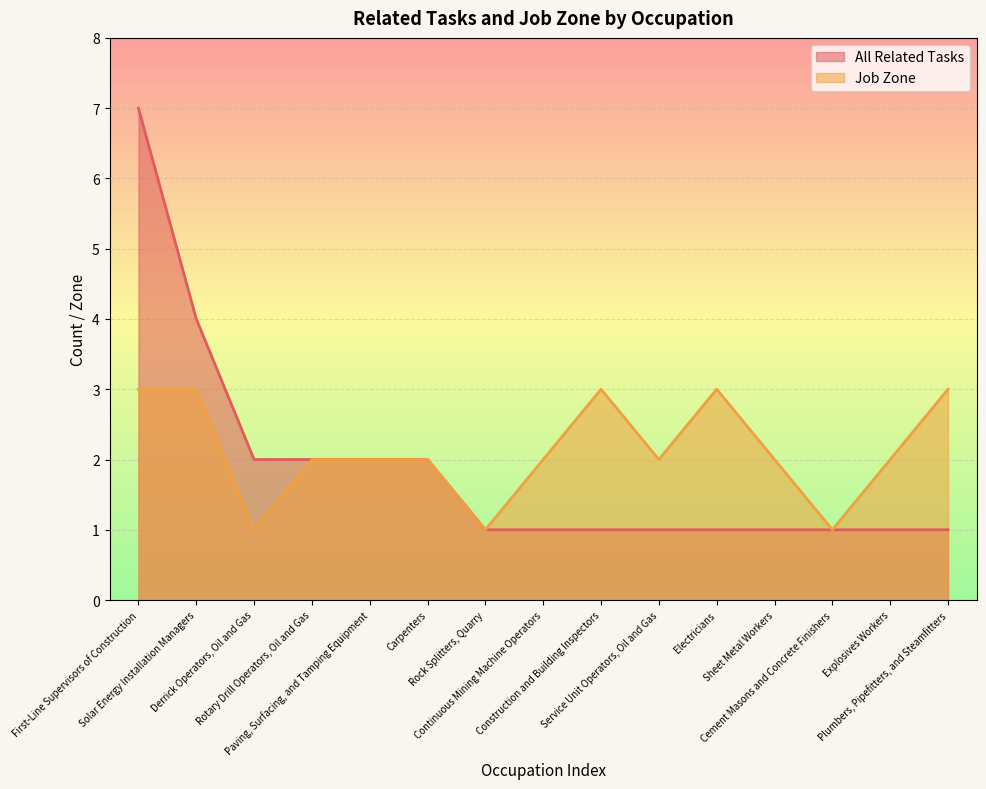

Reading left to right, what are all the values shown in this chart?

All Related Tasks: 7	4	2	2	2	2	1	1	1	1	1	1	1	1	1
Job Zone: 3	3	1	2	2	2	1	2	3	2	3	2	1	2	3